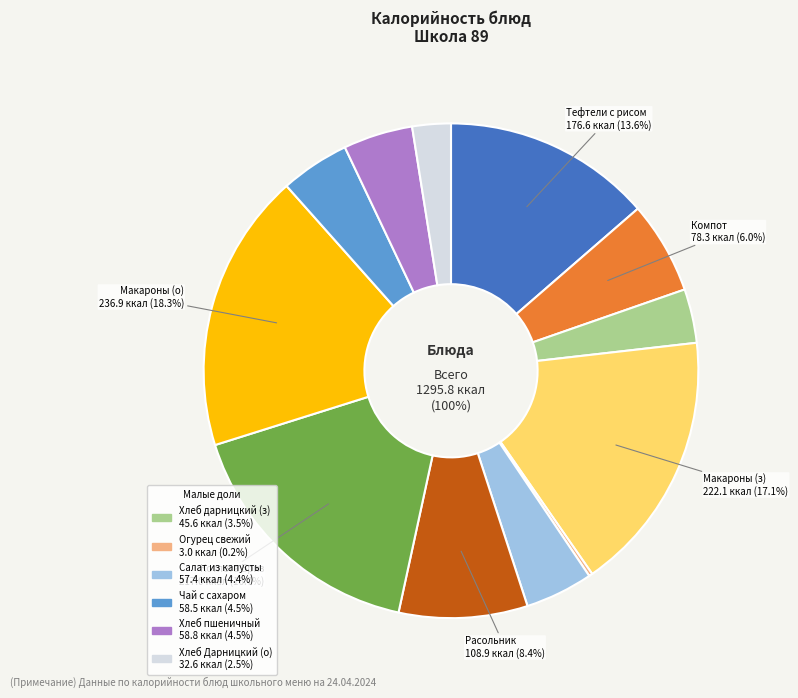

Approximately how many times larger is the value at Расольник compared to Компот из смеси сухофруктов?

1.4